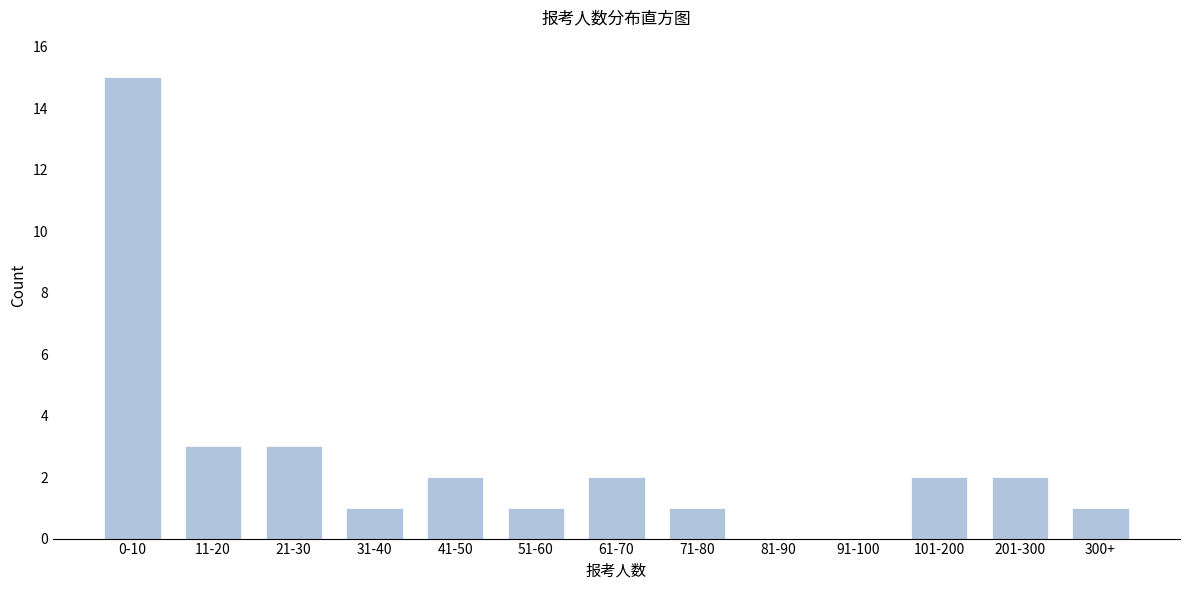

Reading left to right, transcribe all the data shown in this chart.

0-10=15	11-20=3	21-30=3	31-40=1	41-50=2	51-60=1	61-70=2	71-80=1	81-90=0	91-100=0	101-200=2	201-300=2	300+=1